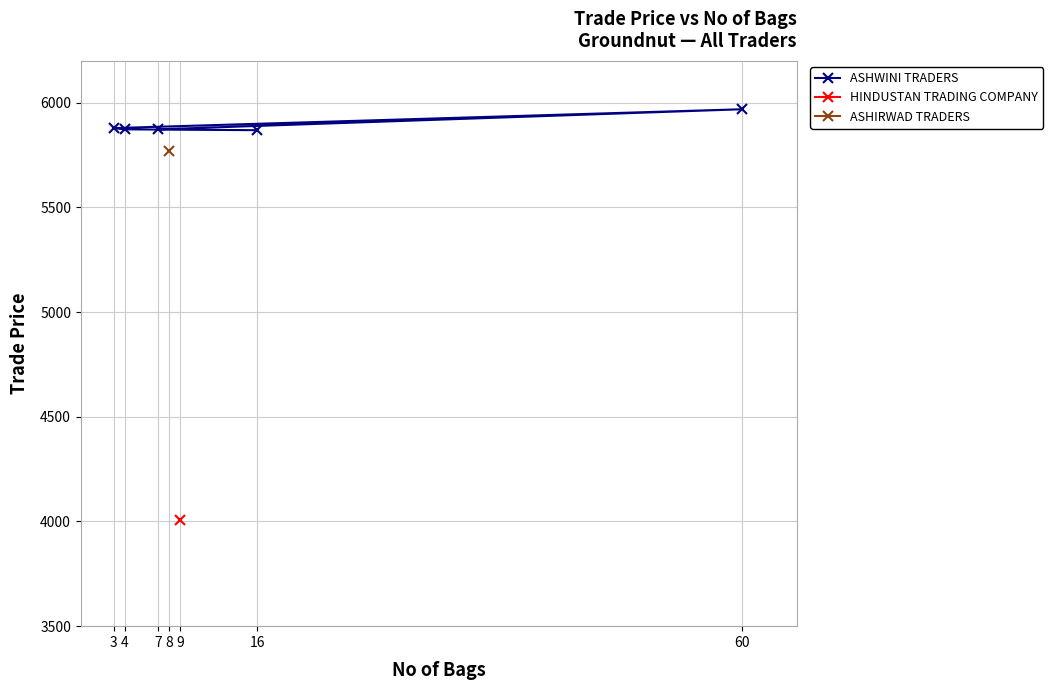

What is the minimum value for ASHWINI TRADERS?

5869